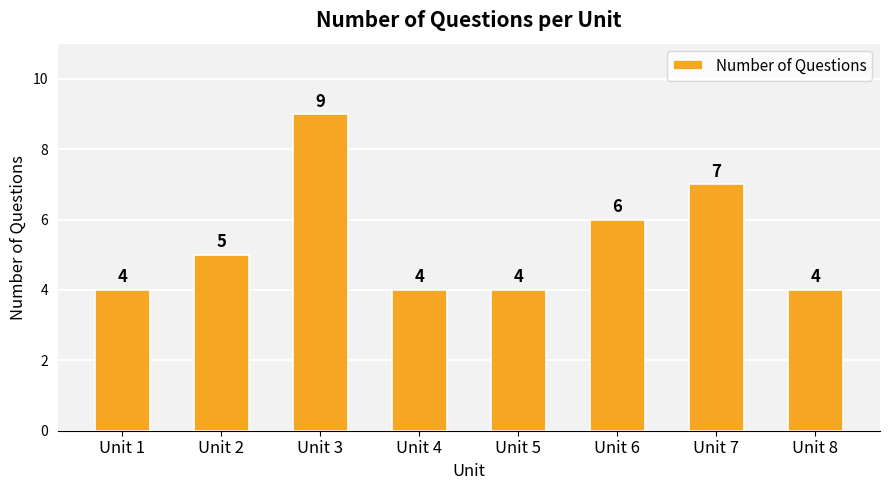

What is the sum of the values at Unit 2 and Unit 4?

9